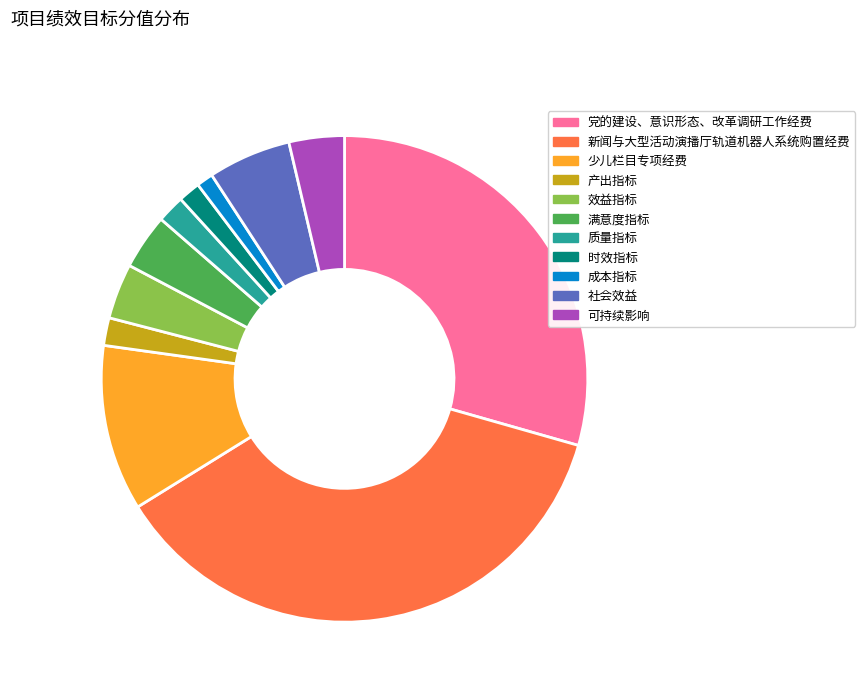

True or false: 可持续影响 accounts for 4% of the total.

True